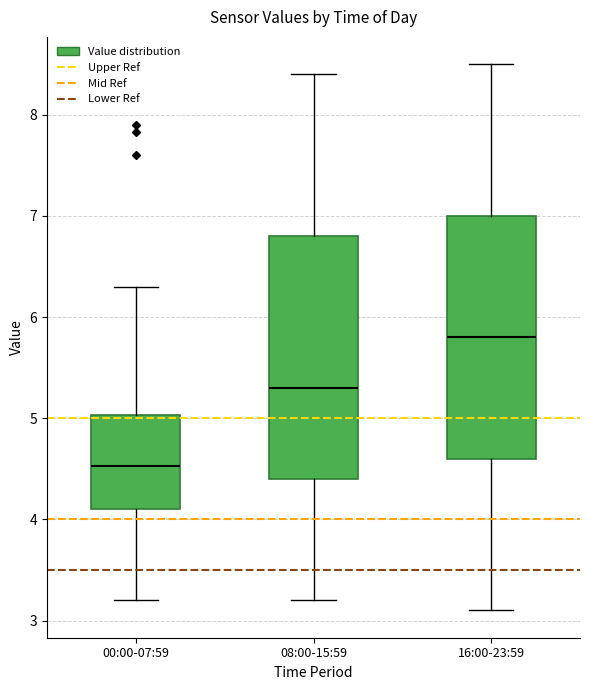

Which box has the highest median line?

16:00-23:59